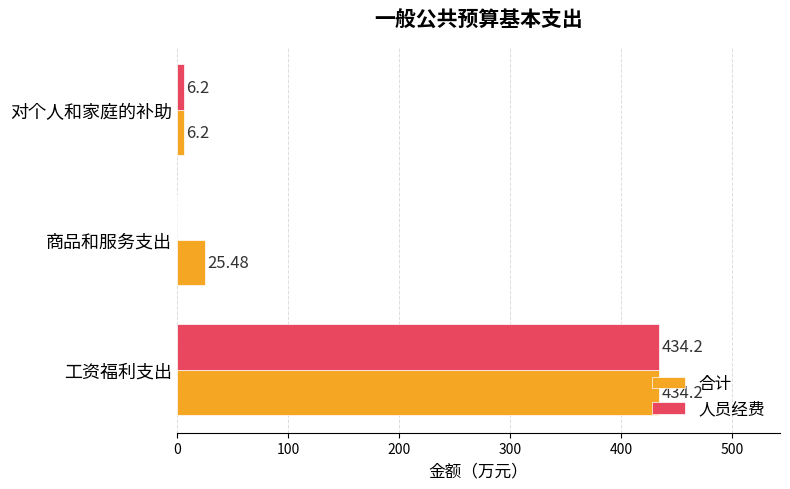

Which series has the largest range (max minus min)?

人员经费